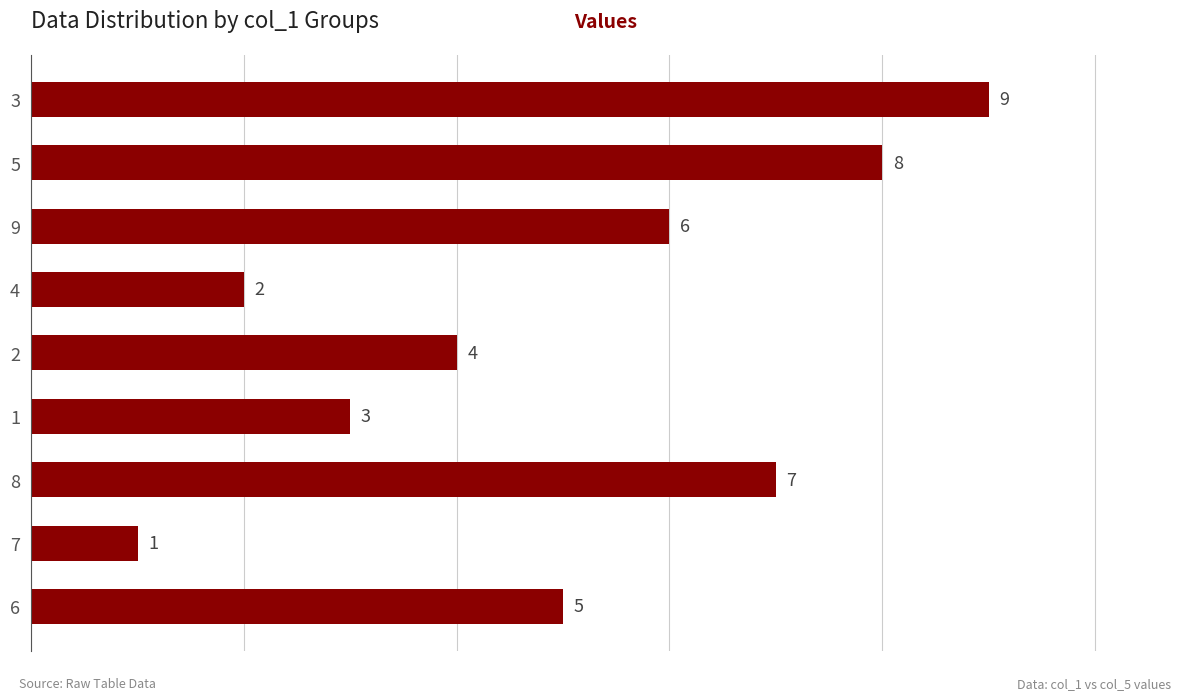

What is the difference between the maximum and minimum values?

8